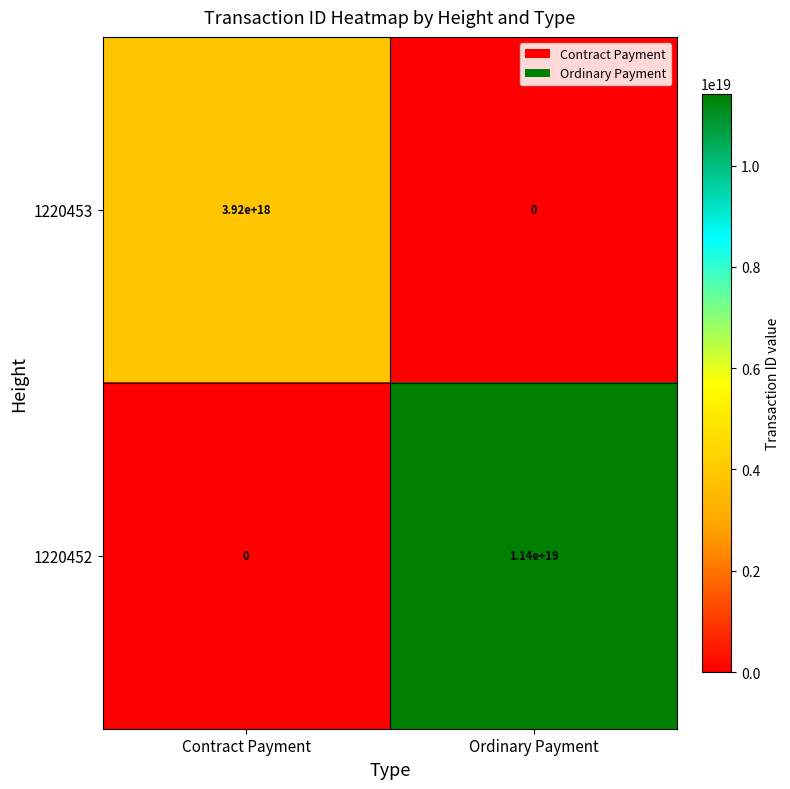

True or false: 1220452 has a value of 11400000000000000000 at Ordinary Payment.

True